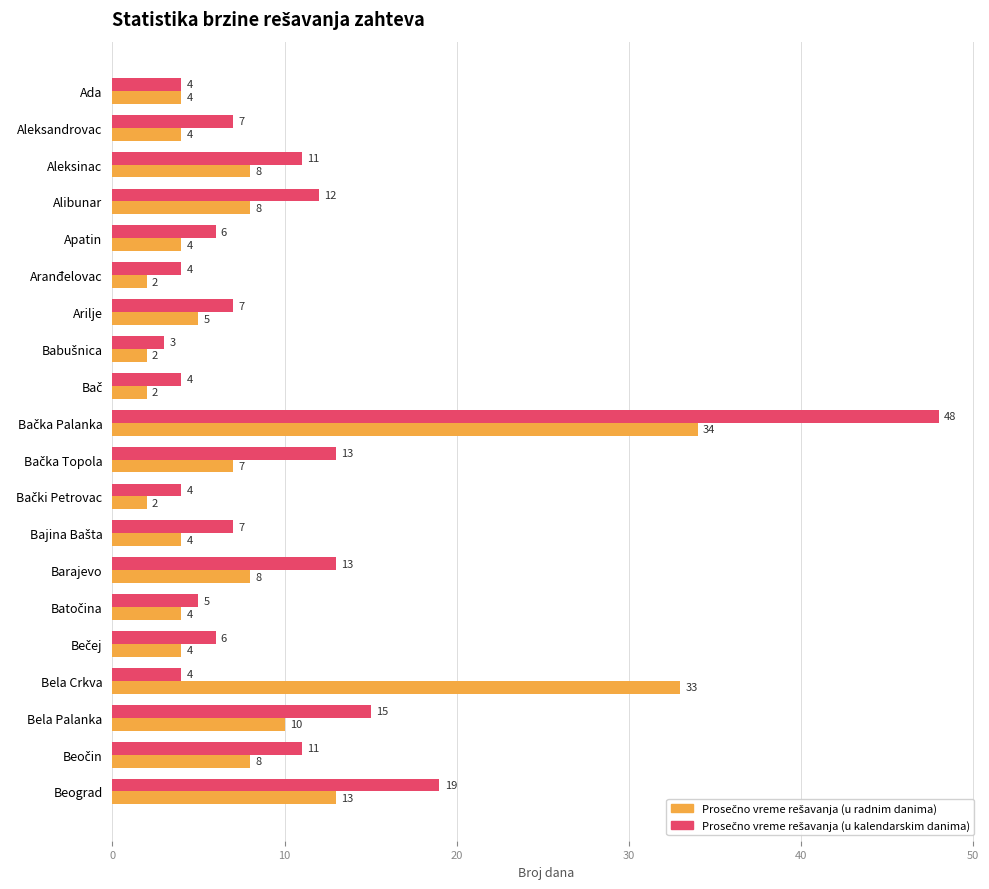

What is the total value across all series at Aranđelovac?

6